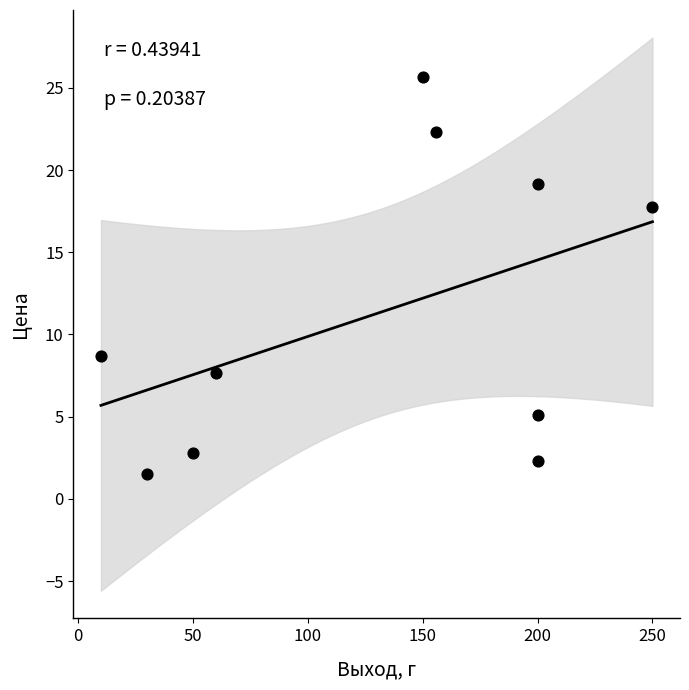

What is the average X value?

130.6